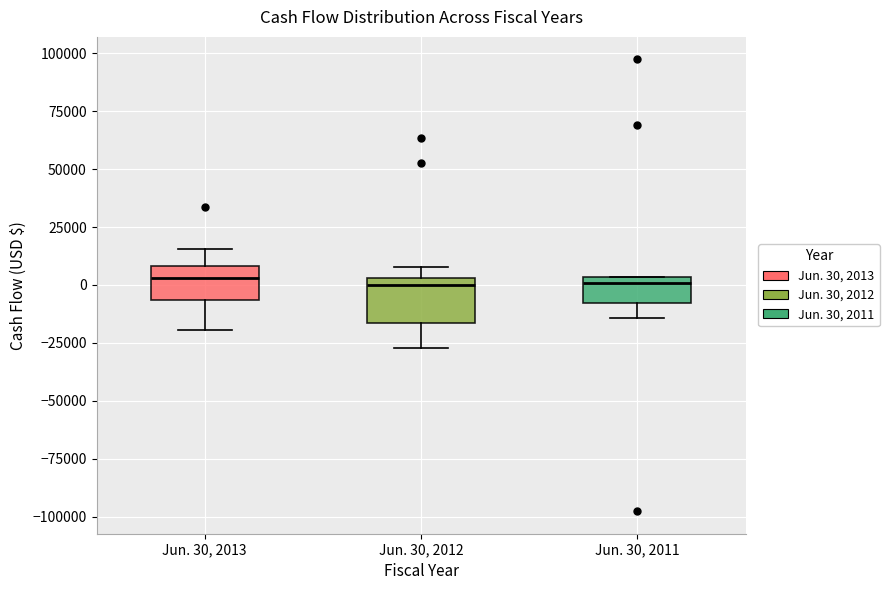

Where is the lower edge of the box for Jun. 30, 2013 on the y-axis? The values are not printed on the chart, so give them approximately, as read against the axis.

-5000